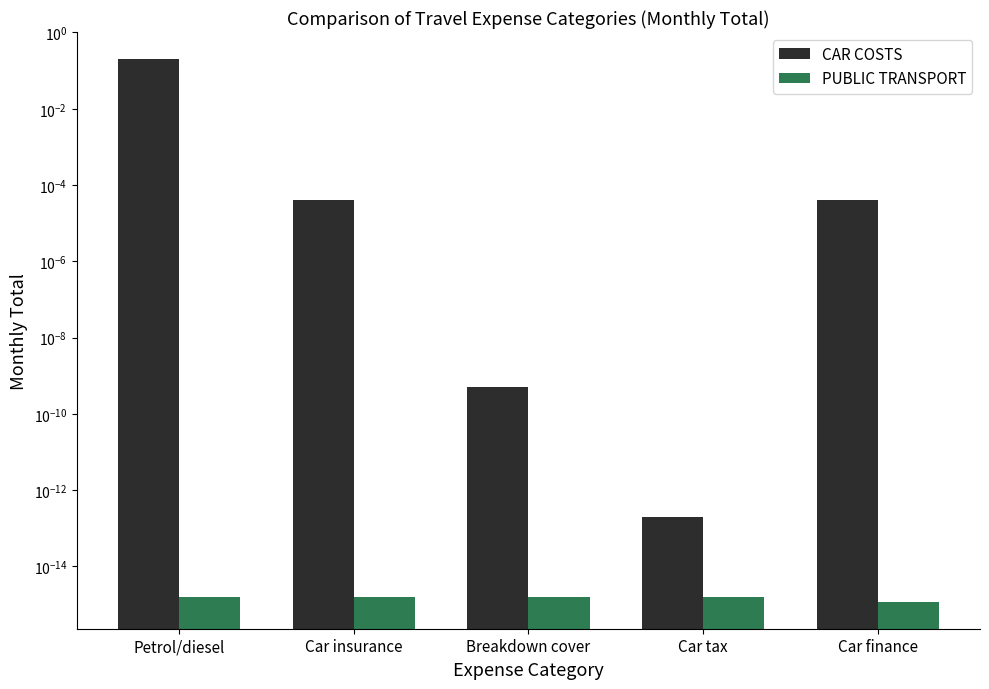

At which label is CAR COSTS closest to 0?

Car tax